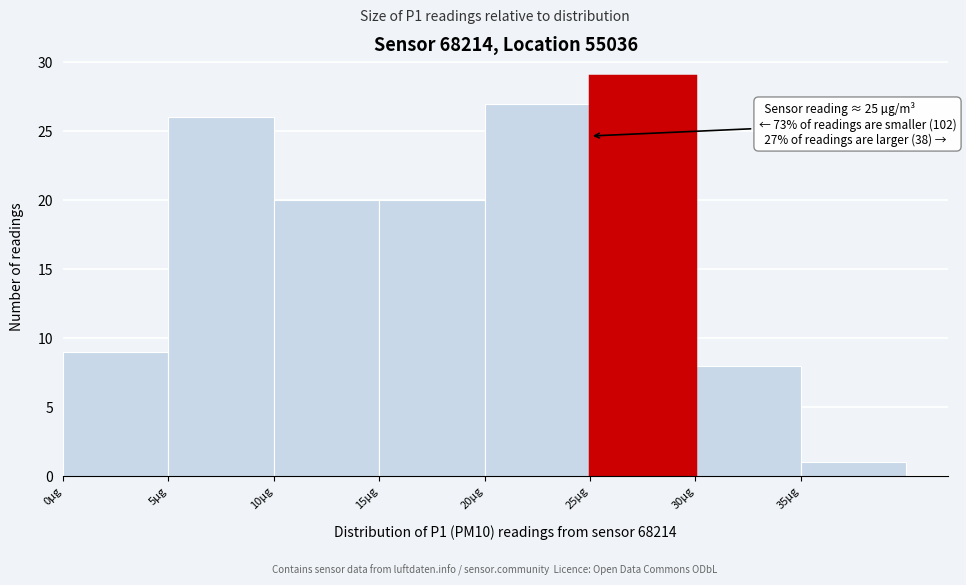

Which range on the x-axis has the tallest bar?

25 to 30